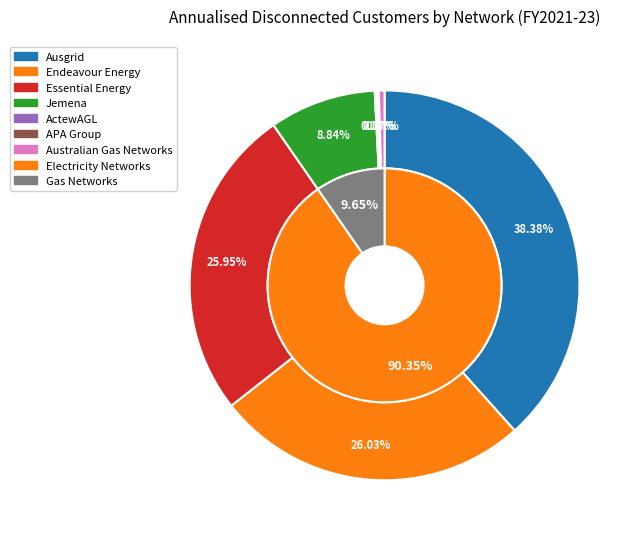

Count the number of slices in the pie.

7